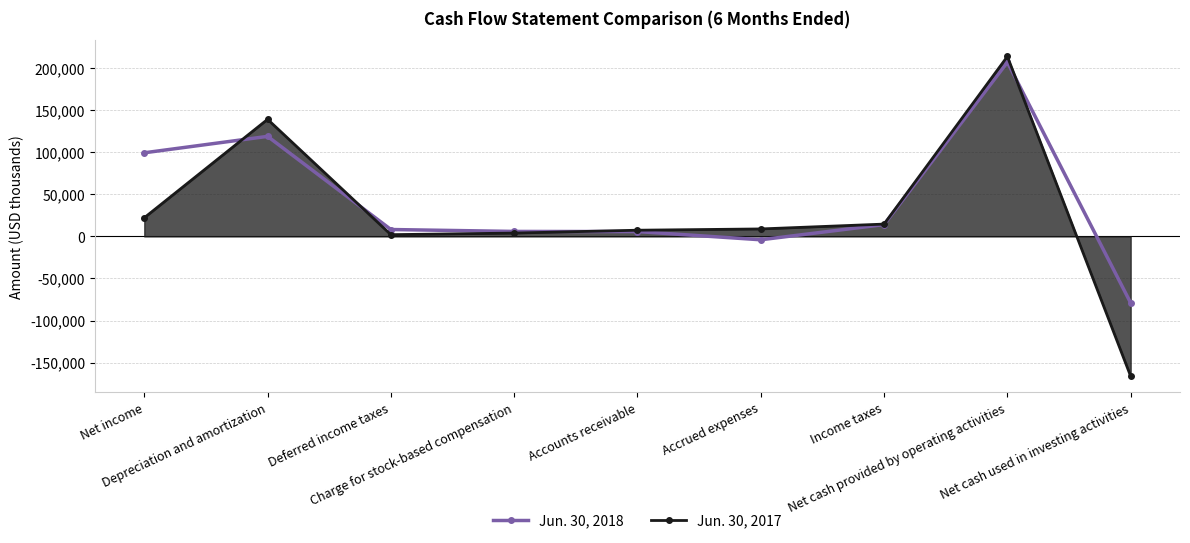

Which series has the largest total across all categories?

Jun. 30, 2018